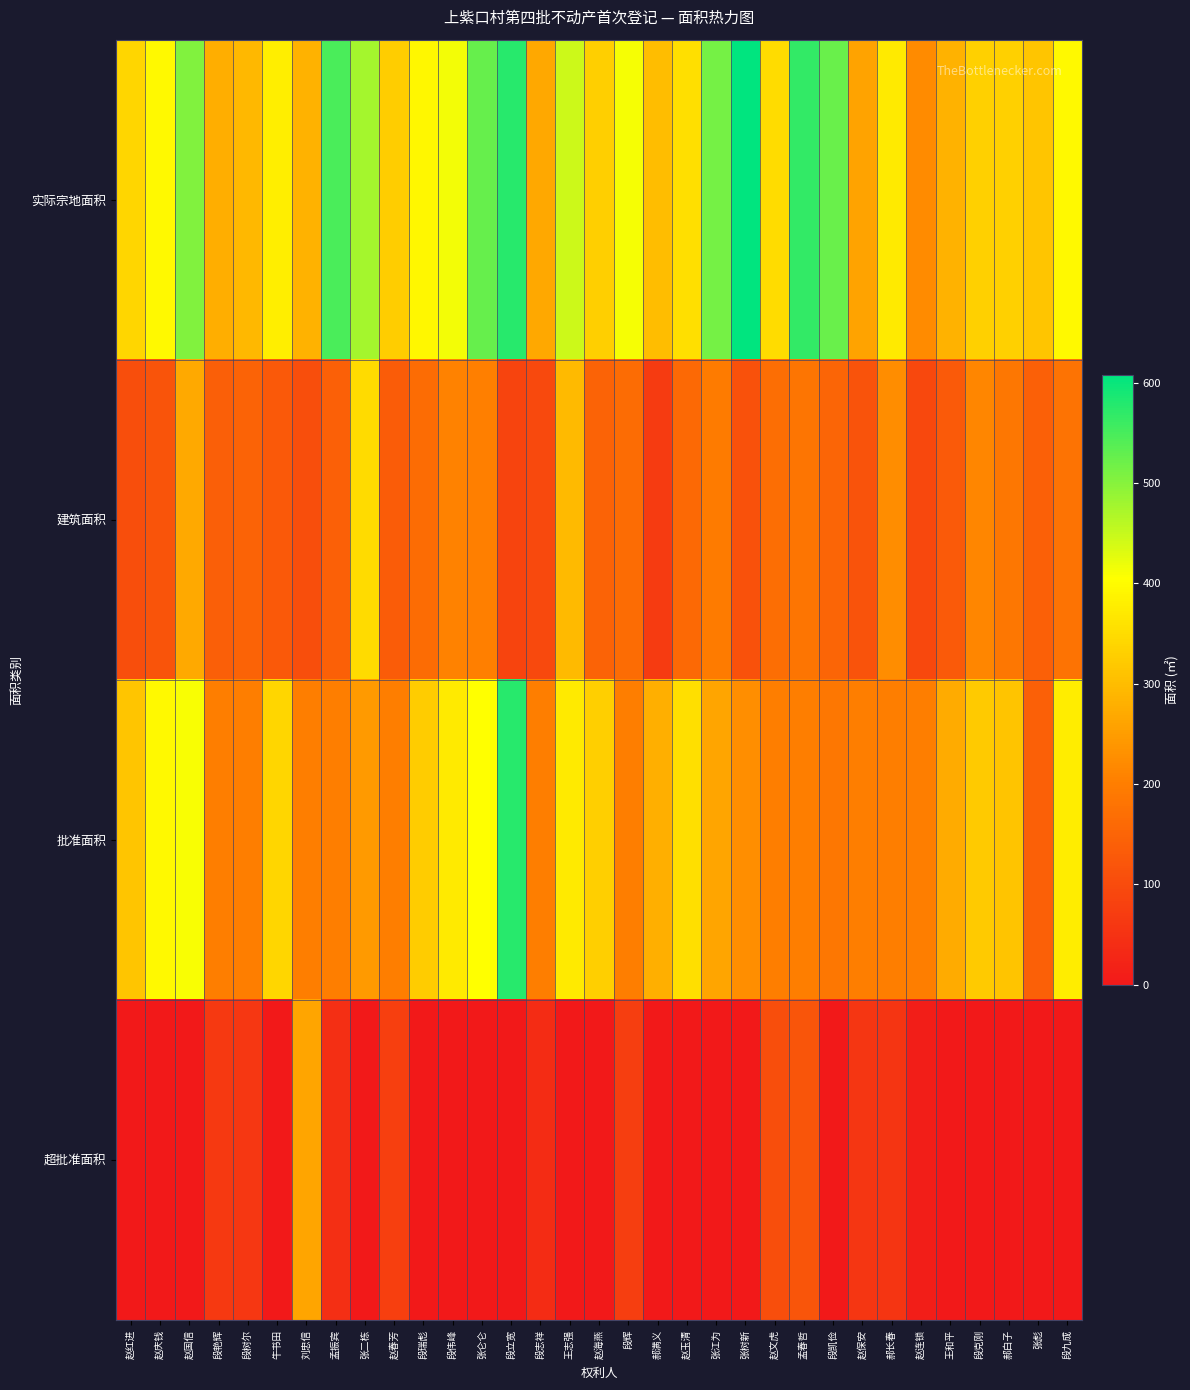

Which series has the largest total across all categories?

实际宗地面积